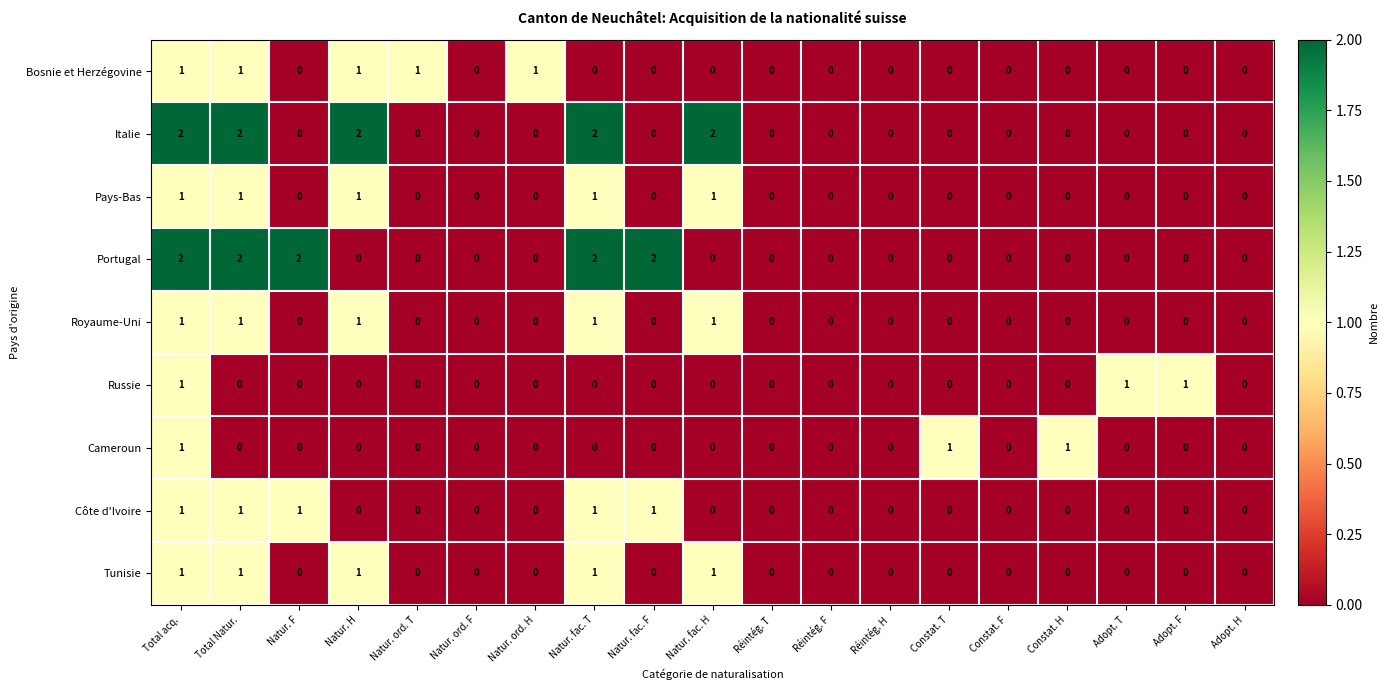

At which category is the sum across all series the highest?

Total acq.